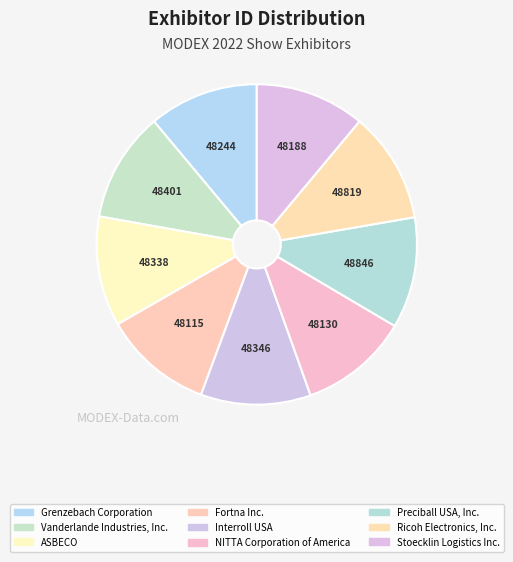

To the nearest percent, what is the combined percentage of Fortna Inc. and Grenzebach Corporation?

22%